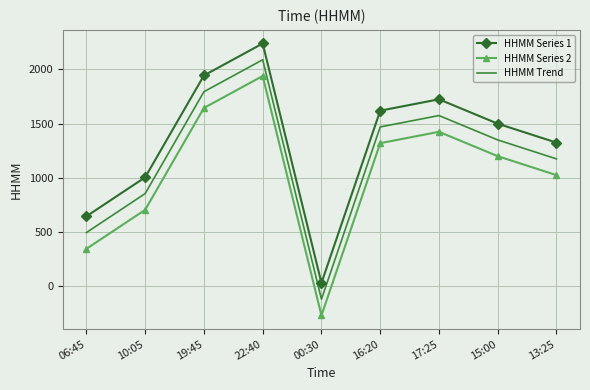

How many values in HHMM Trend are above zero?

8